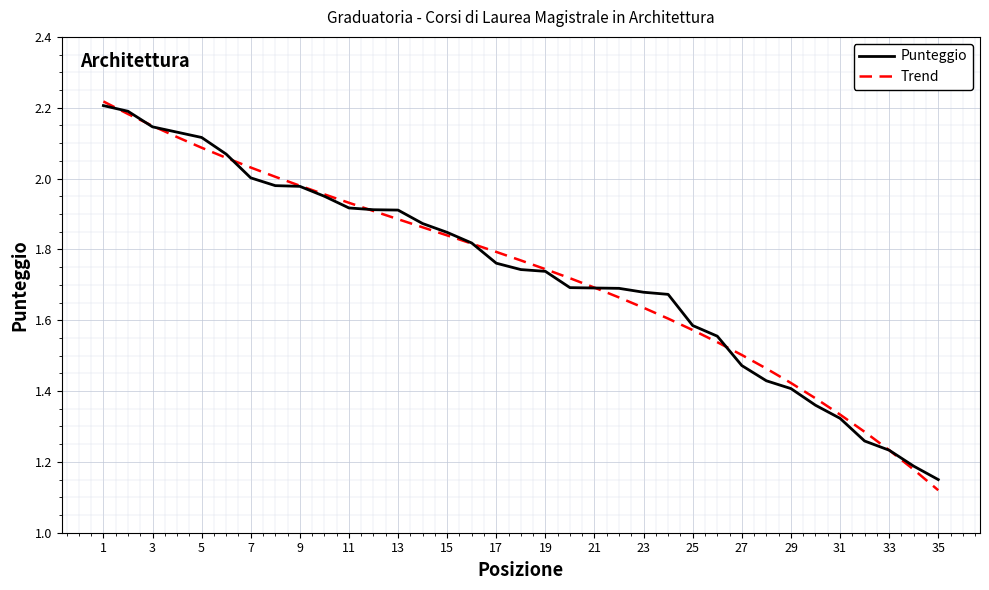

Which series has the largest range (max minus min)?

Trend